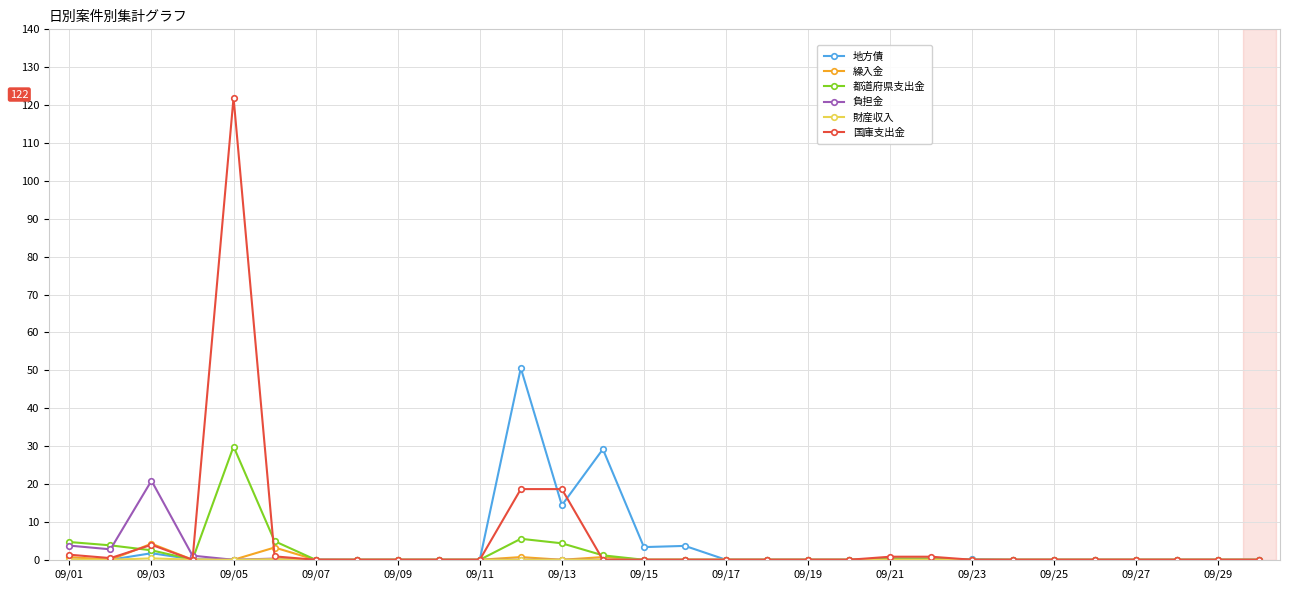

What is the maximum value shown in the chart?

122.0